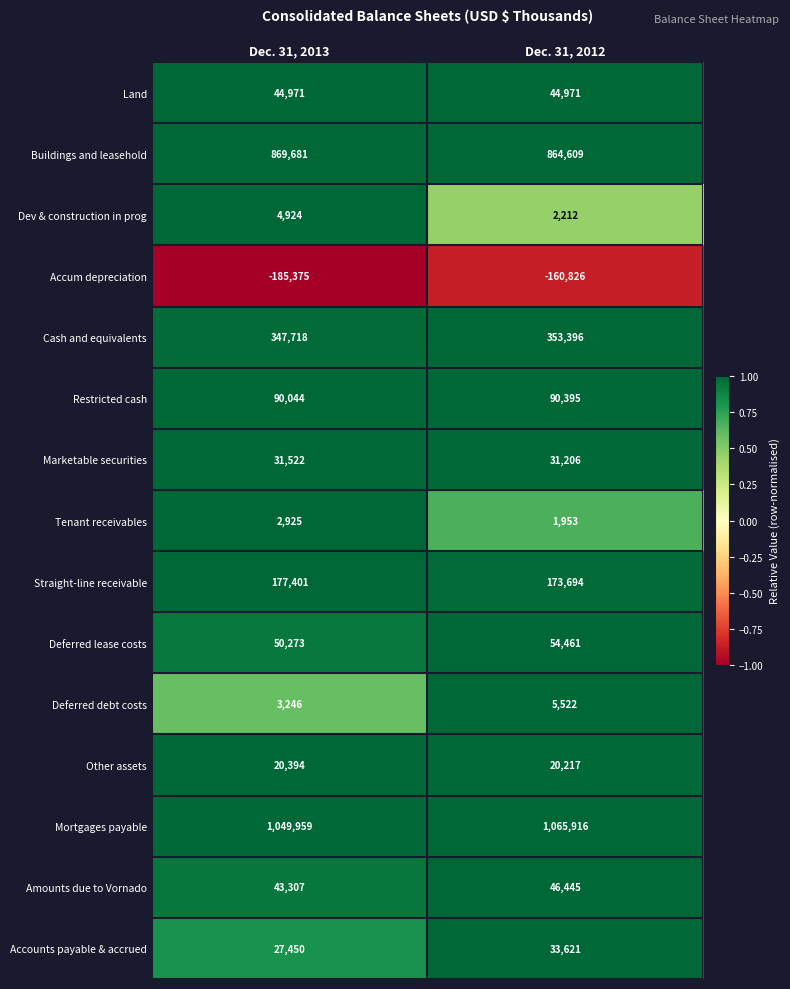

How many series are shown in this chart?

15